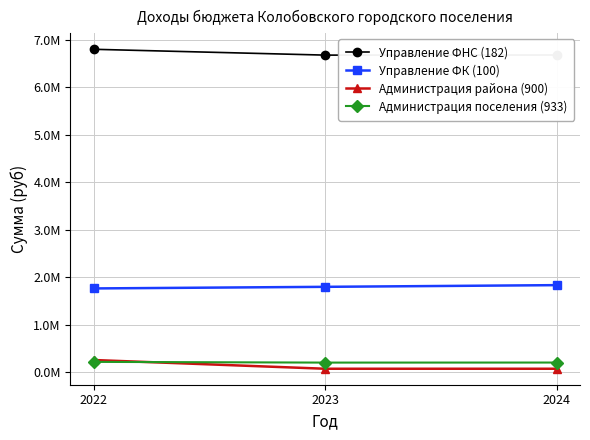

What is the smallest value displayed?

70000.0